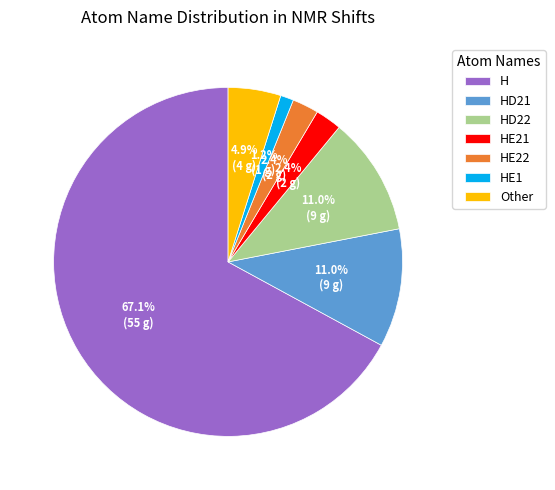

How many slices are in this pie chart?

7